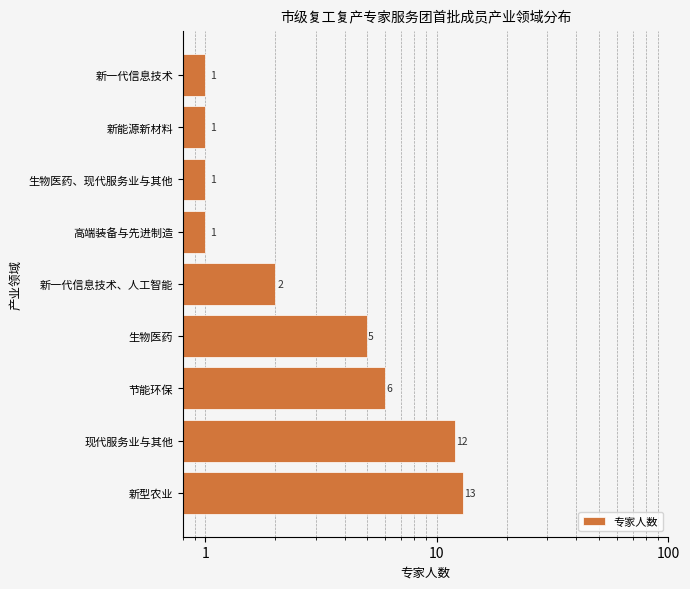

What is the change in value from 生物医药 to 新一代信息技术、人工智能?

-3